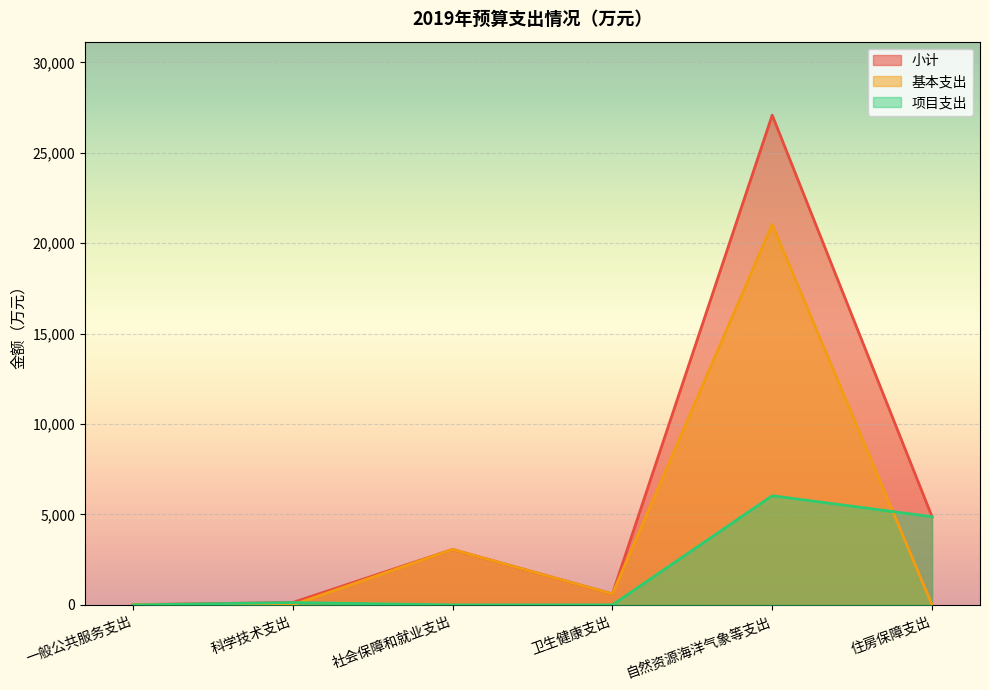

Which series has the largest range (max minus min)?

小计